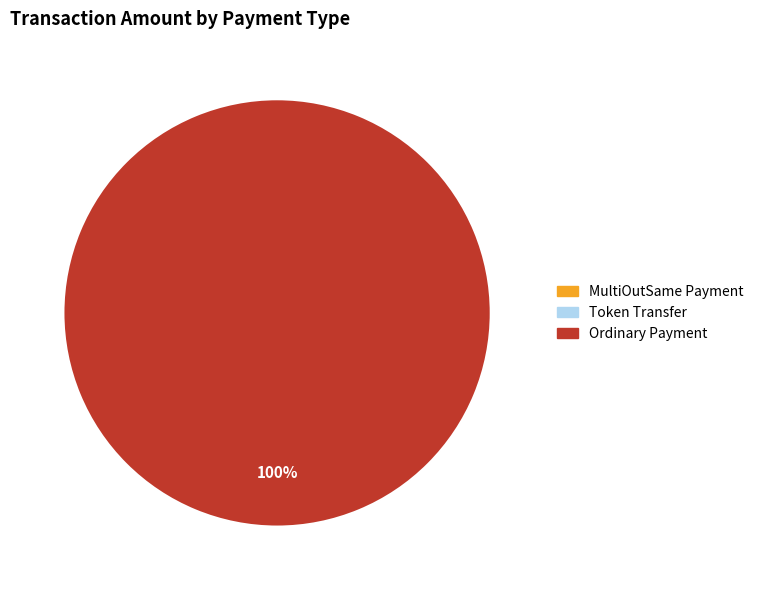

How many segments does this pie chart have?

3